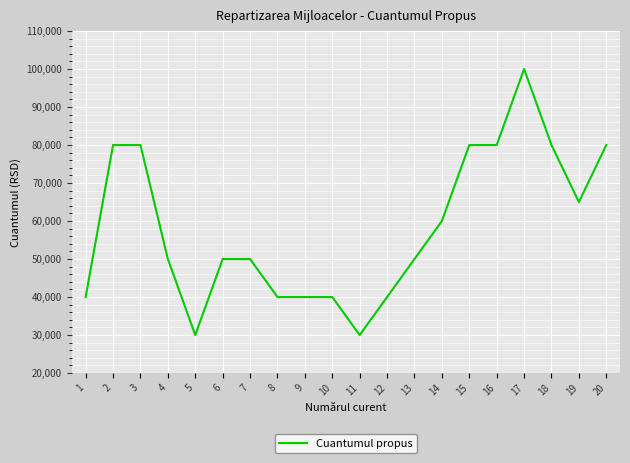

What is the difference between the values at 5 and 3?

50000